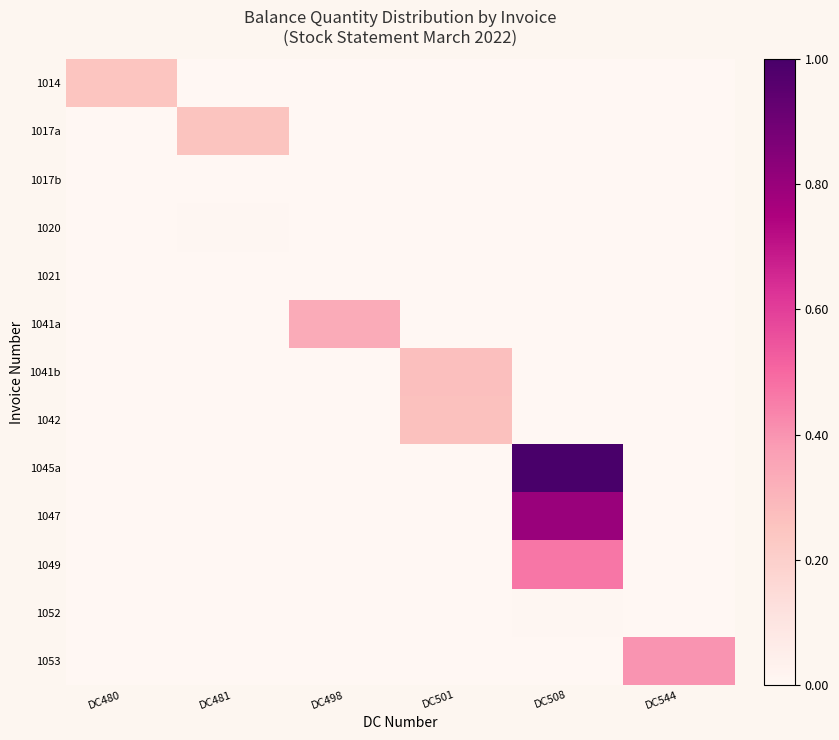

How many data points does each series have?

6